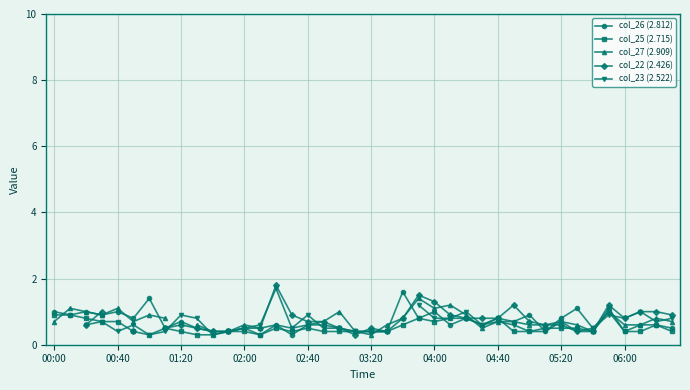

True or false: col_25 (2.715) has more than 2 interior local peaks.

True